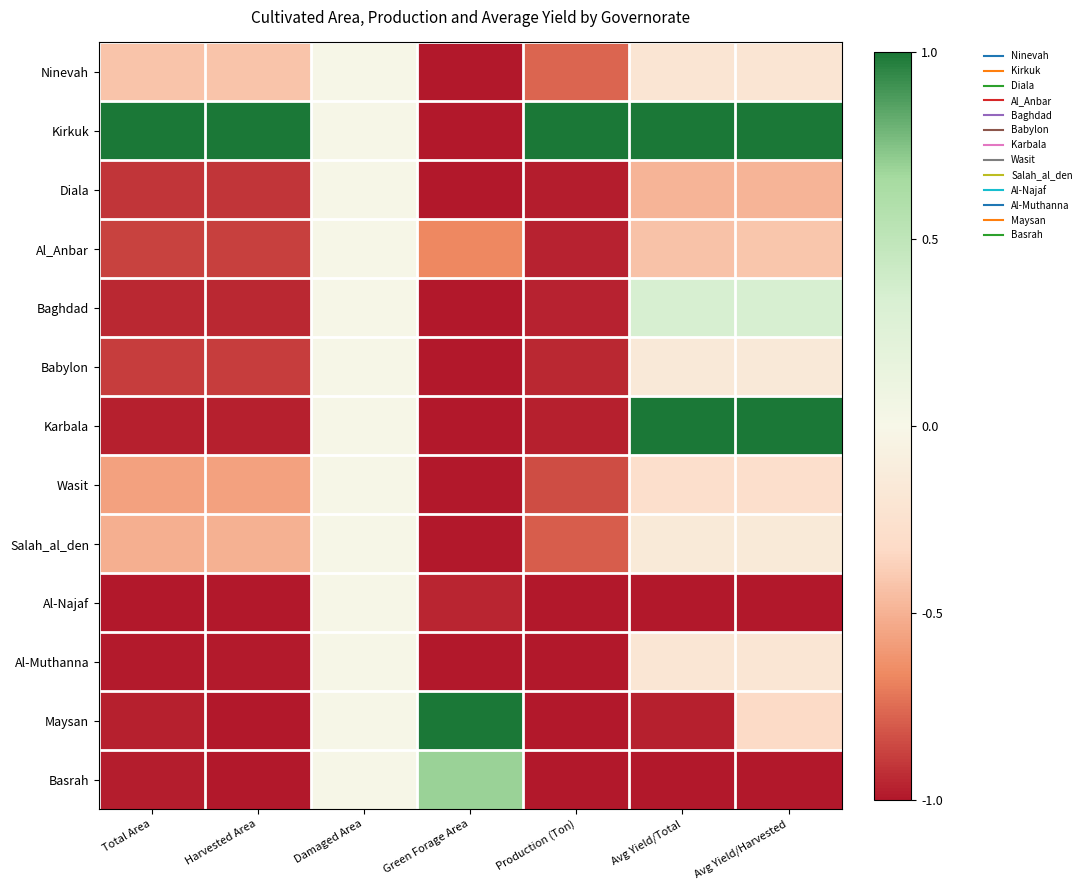

Reading left to right, what are all the values shown in this chart?

Ninevah: Total Area=-0.4	Harvested Area=-0.4	Damaged Area=0.0	Green Forage Area=-1.0	Production (Ton)=-0.8	Avg Yield/Total=-0.2	Avg Yield/Harvested=-0.2
Kirkuk: Total Area=1.0	Harvested Area=1.0	Damaged Area=0.0	Green Forage Area=-1.0	Production (Ton)=1.0	Avg Yield/Total=1.0	Avg Yield/Harvested=1.0
Diala: Total Area=-0.9	Harvested Area=-0.9	Damaged Area=0.0	Green Forage Area=-1.0	Production (Ton)=-1.0	Avg Yield/Total=-0.5	Avg Yield/Harvested=-0.5
Al_Anbar: Total Area=-0.9	Harvested Area=-0.9	Damaged Area=0.0	Green Forage Area=-0.7	Production (Ton)=-1.0	Avg Yield/Total=-0.4	Avg Yield/Harvested=-0.4
Baghdad: Total Area=-0.9	Harvested Area=-0.9	Damaged Area=0.0	Green Forage Area=-1.0	Production (Ton)=-1.0	Avg Yield/Total=0.3	Avg Yield/Harvested=0.3
Babylon: Total Area=-0.9	Harvested Area=-0.9	Damaged Area=0.0	Green Forage Area=-1.0	Production (Ton)=-1.0	Avg Yield/Total=-0.2	Avg Yield/Harvested=-0.2
Karbala: Total Area=-1.0	Harvested Area=-1.0	Damaged Area=0.0	Green Forage Area=-1.0	Production (Ton)=-1.0	Avg Yield/Total=1.0	Avg Yield/Harvested=1.0
Wasit: Total Area=-0.6	Harvested Area=-0.6	Damaged Area=0.0	Green Forage Area=-1.0	Production (Ton)=-0.8	Avg Yield/Total=-0.3	Avg Yield/Harvested=-0.3
Salah_al_den: Total Area=-0.5	Harvested Area=-0.5	Damaged Area=0.0	Green Forage Area=-1.0	Production (Ton)=-0.8	Avg Yield/Total=-0.2	Avg Yield/Harvested=-0.2
Al-Najaf: Total Area=-1.0	Harvested Area=-1.0	Damaged Area=0.0	Green Forage Area=-1.0	Production (Ton)=-1.0	Avg Yield/Total=-1.0	Avg Yield/Harvested=-1.0
Al-Muthanna: Total Area=-1.0	Harvested Area=-1.0	Damaged Area=0.0	Green Forage Area=-1.0	Production (Ton)=-1.0	Avg Yield/Total=-0.2	Avg Yield/Harvested=-0.2
Maysan: Total Area=-1.0	Harvested Area=-1.0	Damaged Area=0.0	Green Forage Area=1.0	Production (Ton)=-1.0	Avg Yield/Total=-1.0	Avg Yield/Harvested=-0.3
Basrah: Total Area=-1.0	Harvested Area=-1.0	Damaged Area=0.0	Green Forage Area=0.7	Production (Ton)=-1.0	Avg Yield/Total=-1.0	Avg Yield/Harvested=-1.0